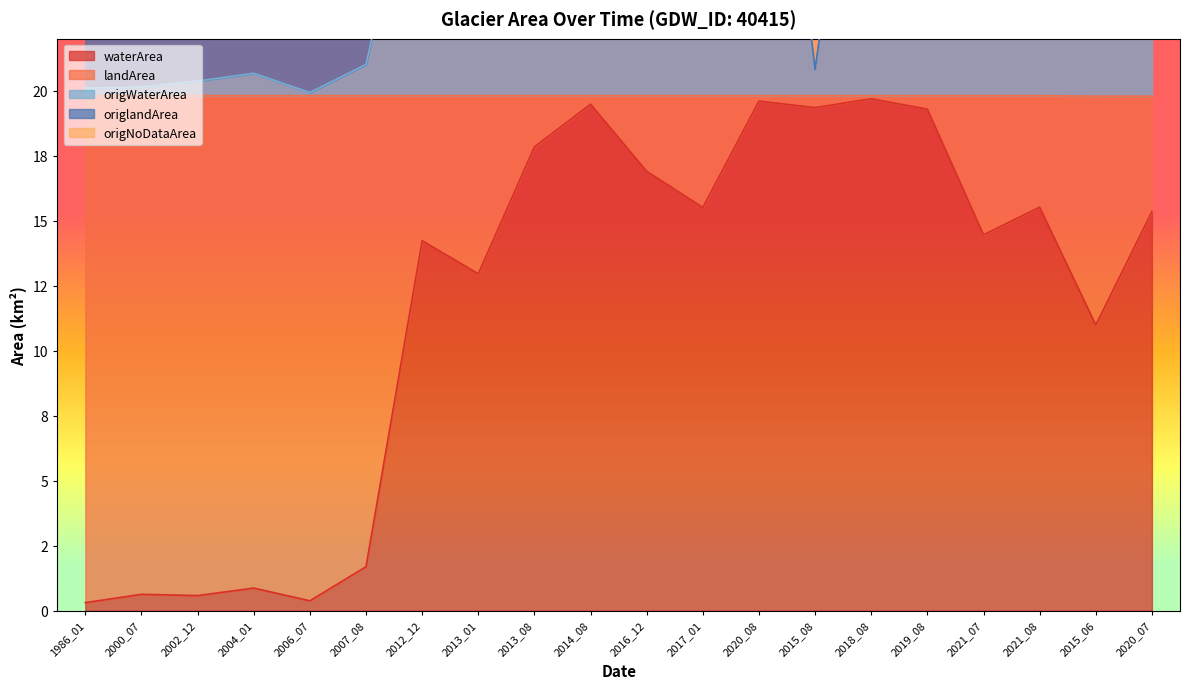

At which category is the sum across all series the highest?

2020_08